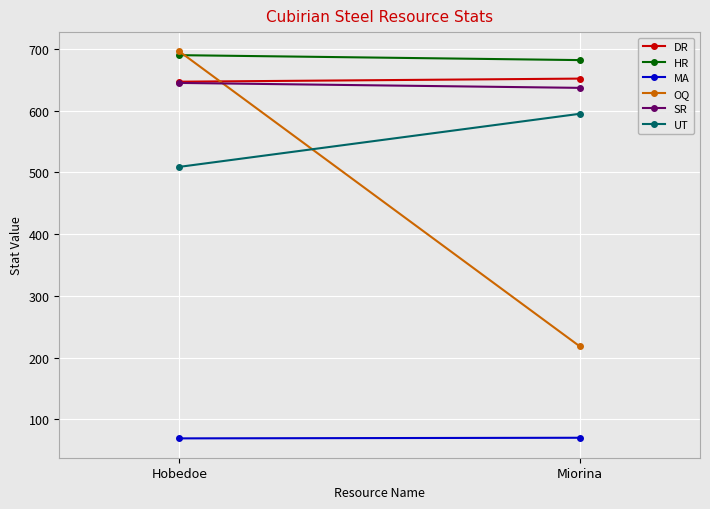

What is the difference between the maximum and minimum values in the MA series?

1